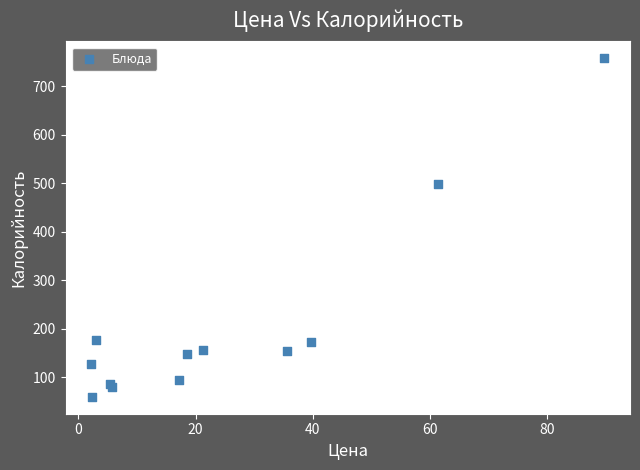

What Y value in the scatter plot is closest to 408?

498.5